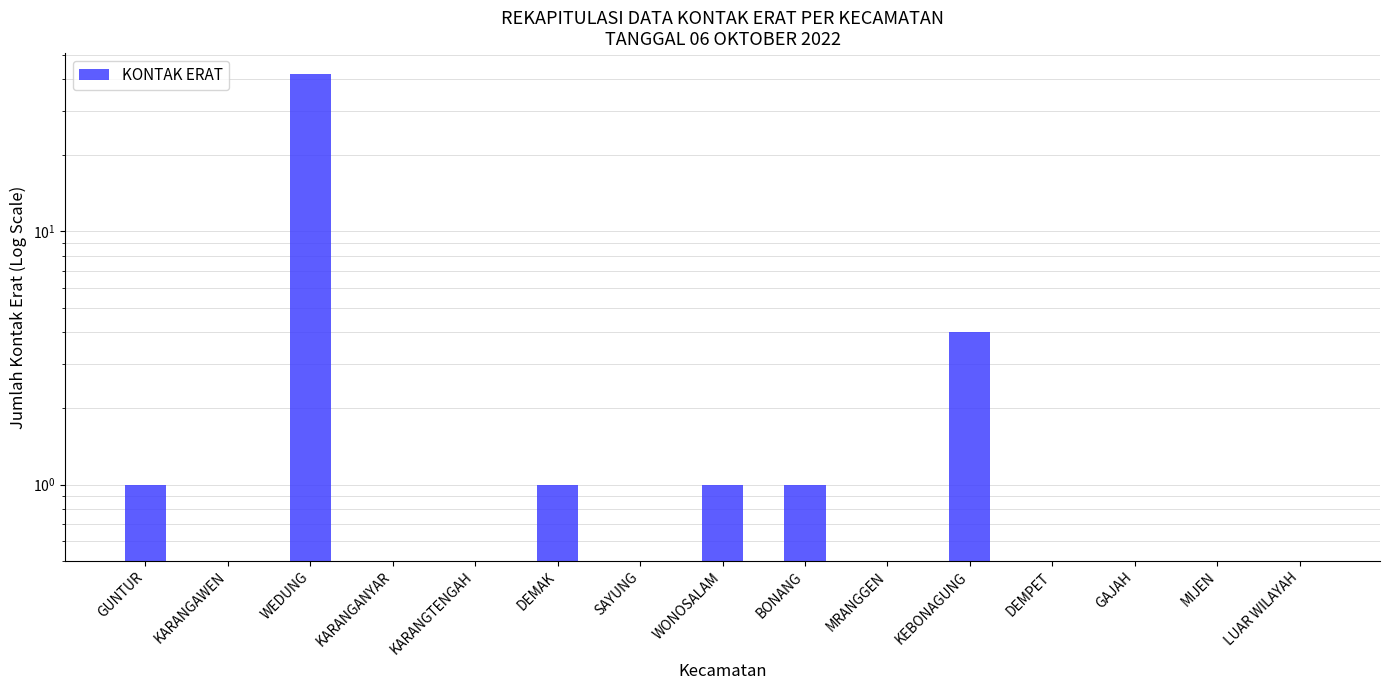

Which category has the lowest value across all series?

KARANGAWEN